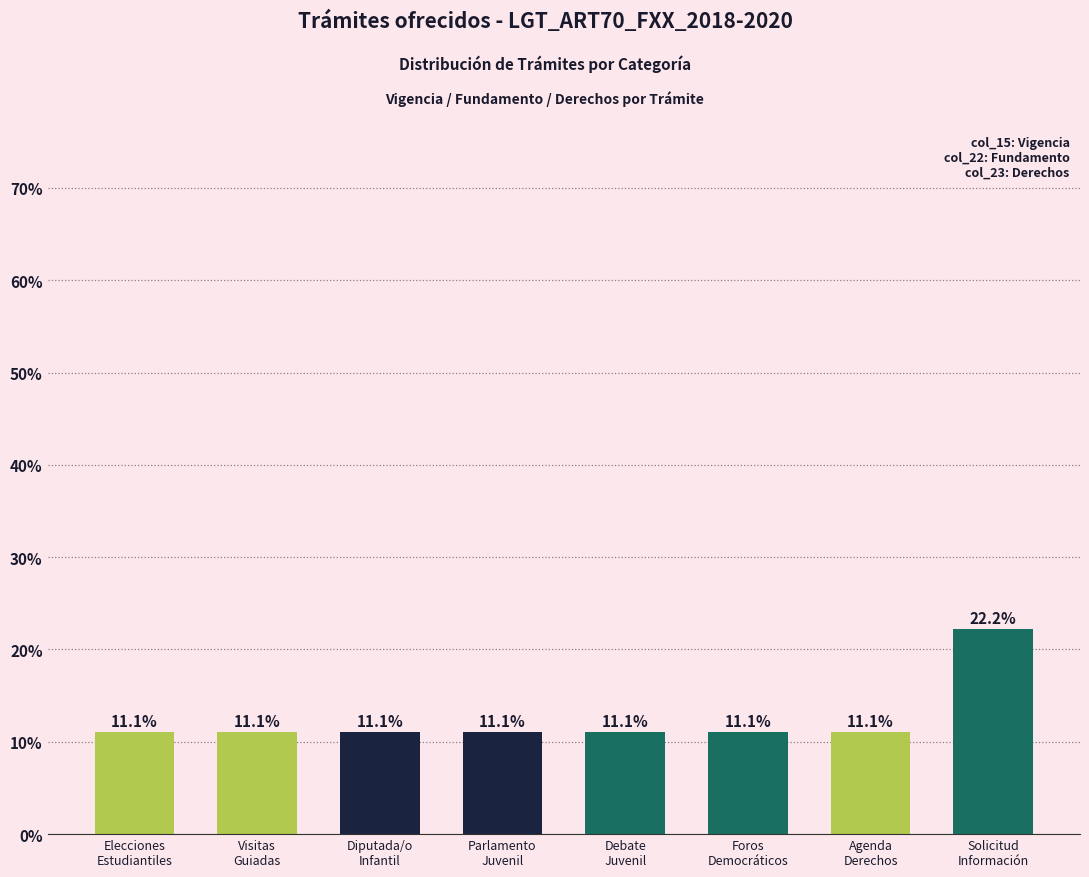

True or false: the data shows 22.2 at Solicitud
Información.

True